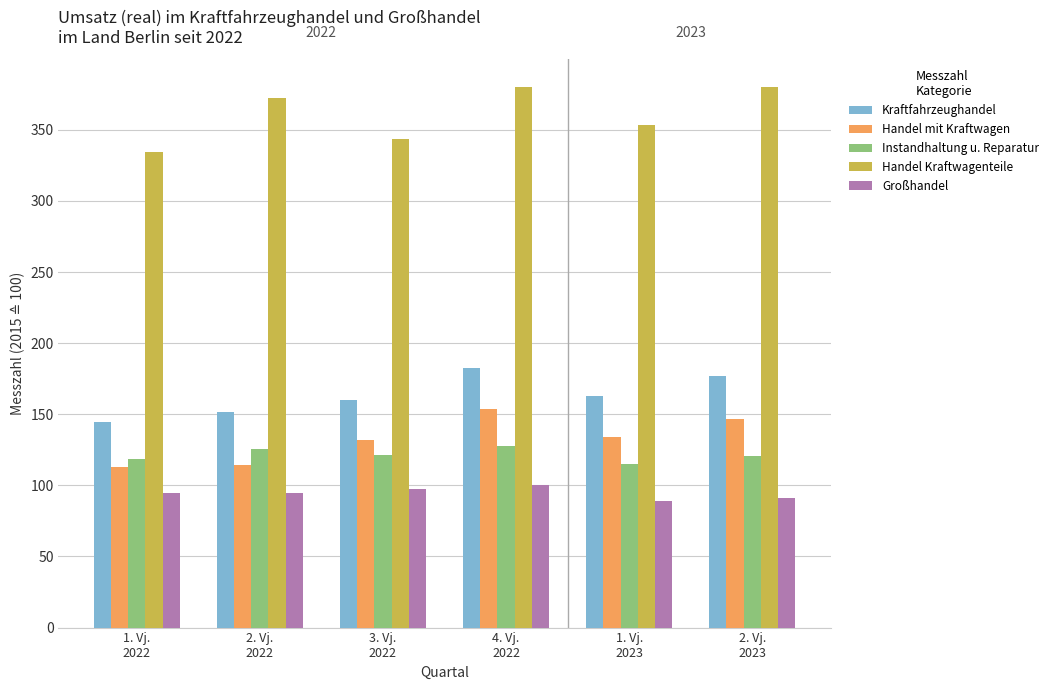

How many values in the Großhandel series are below 94?

2